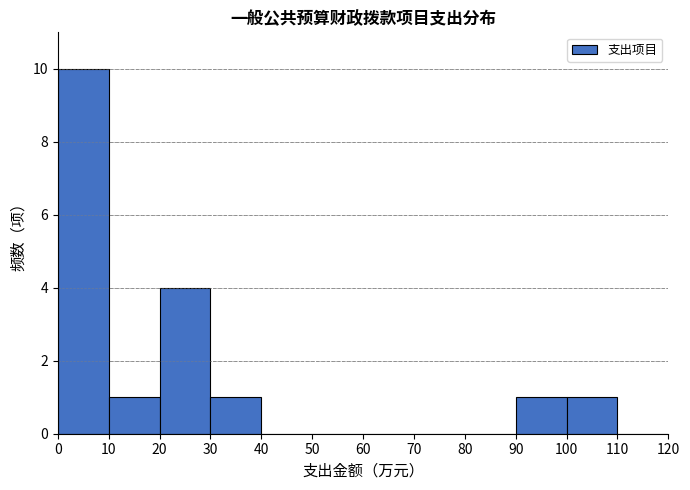

Over which range of the x-axis is the bar tallest?

0 to 10